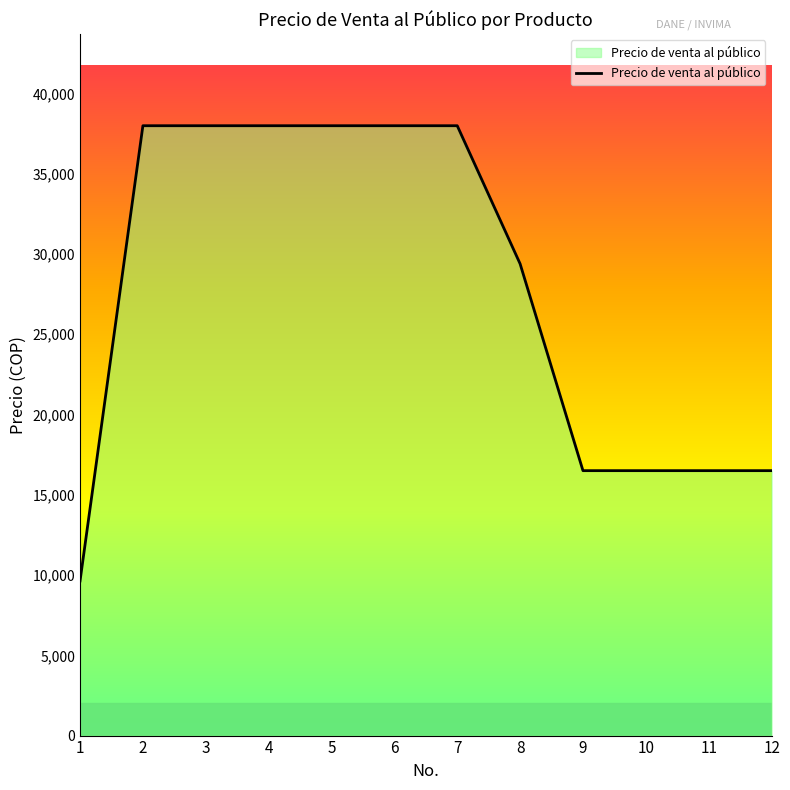

The value at 2 is 37983. True or false?

True